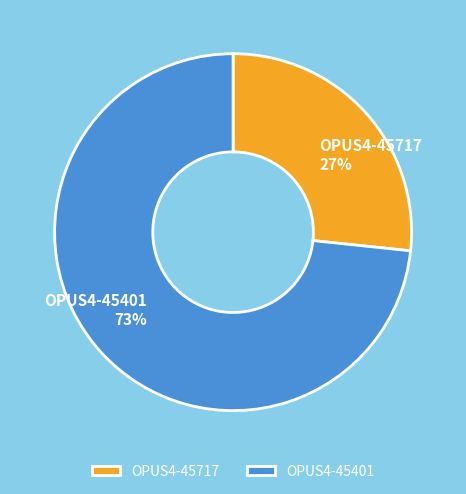

Is the sum of OPUS4-45401 and OPUS4-45717 greater than half?

Yes